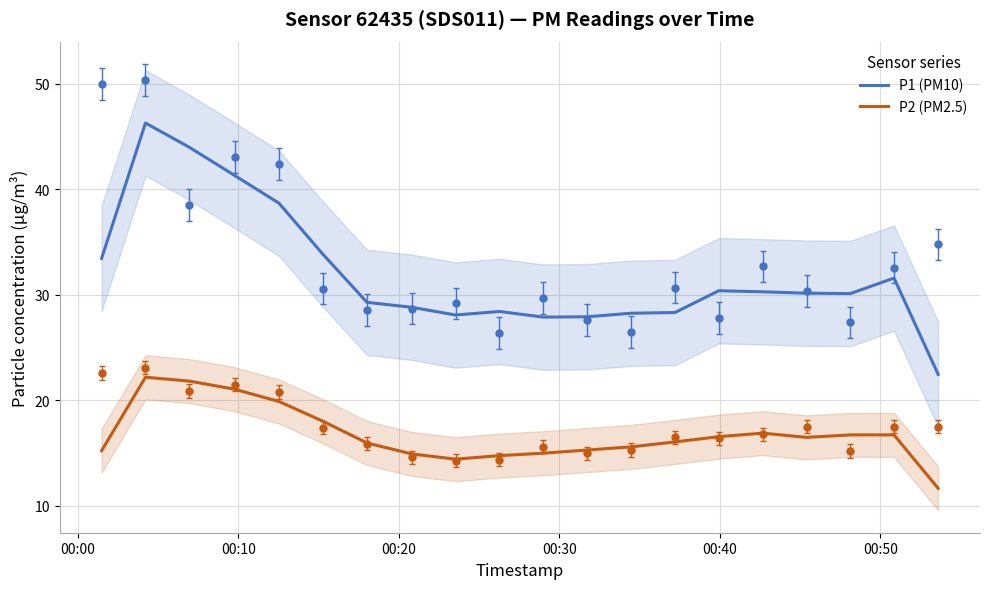

Reading left to right, what are all the values shown in this chart?

P1 (PM10): 33.5	46.3	44.0	41.3	38.7	33.9	29.3	28.8	28.1	28.4	27.9	27.9	28.3	28.3	30.4	30.3	30.2	30.1	31.6	22.5
P2 (PM2.5): 15.2	22.2	21.8	21.1	19.9	18.0	16.0	14.9	14.4	14.8	15.0	15.3	15.6	16.1	16.6	16.9	16.5	16.7	16.7	11.7